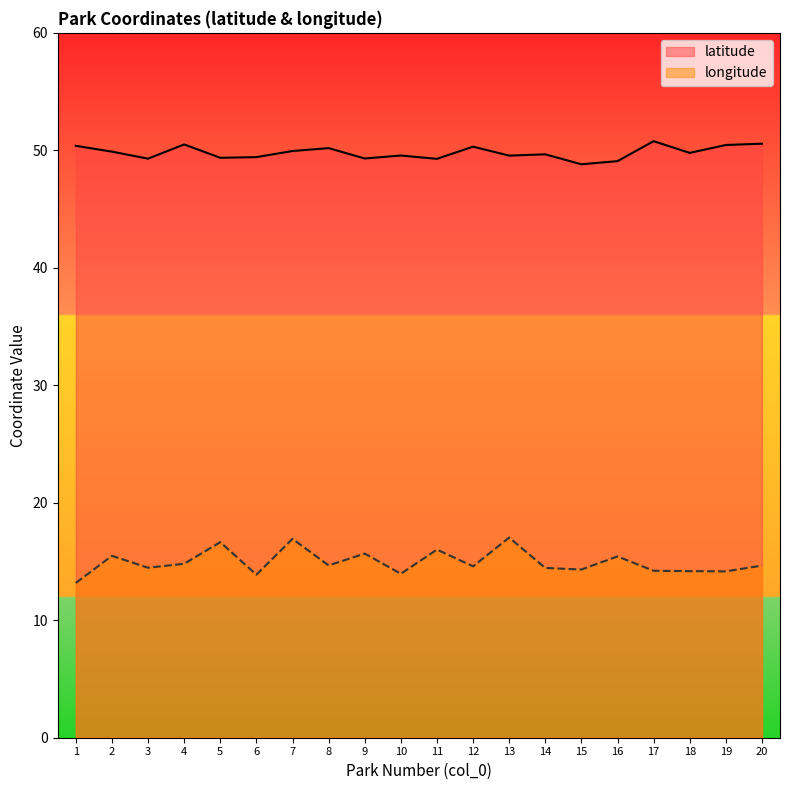

Where is the first local maximum for longitude?

2